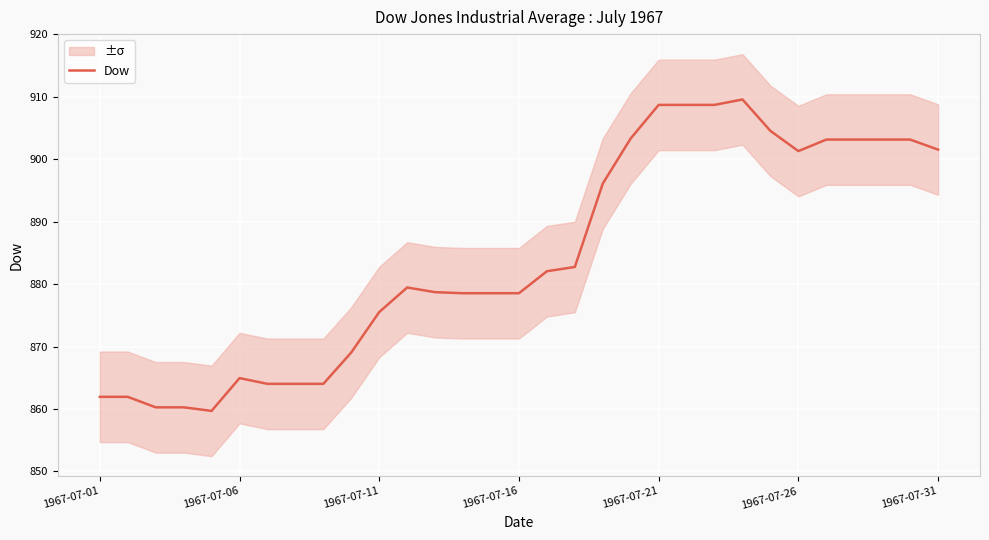

Where is the data nearest to the value 884?

17